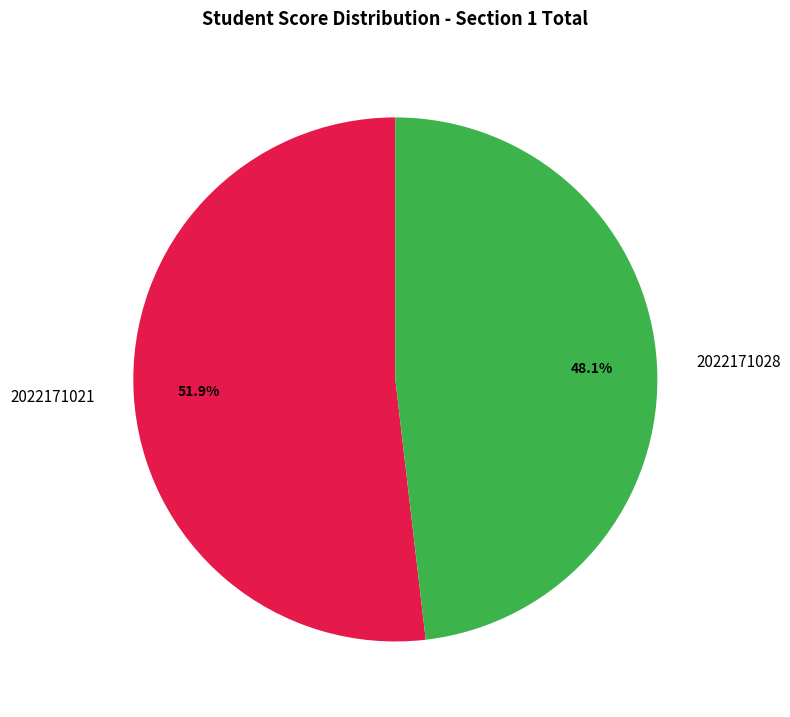

Combined, do 2022171021 and 2022171028 account for over 50%?

Yes